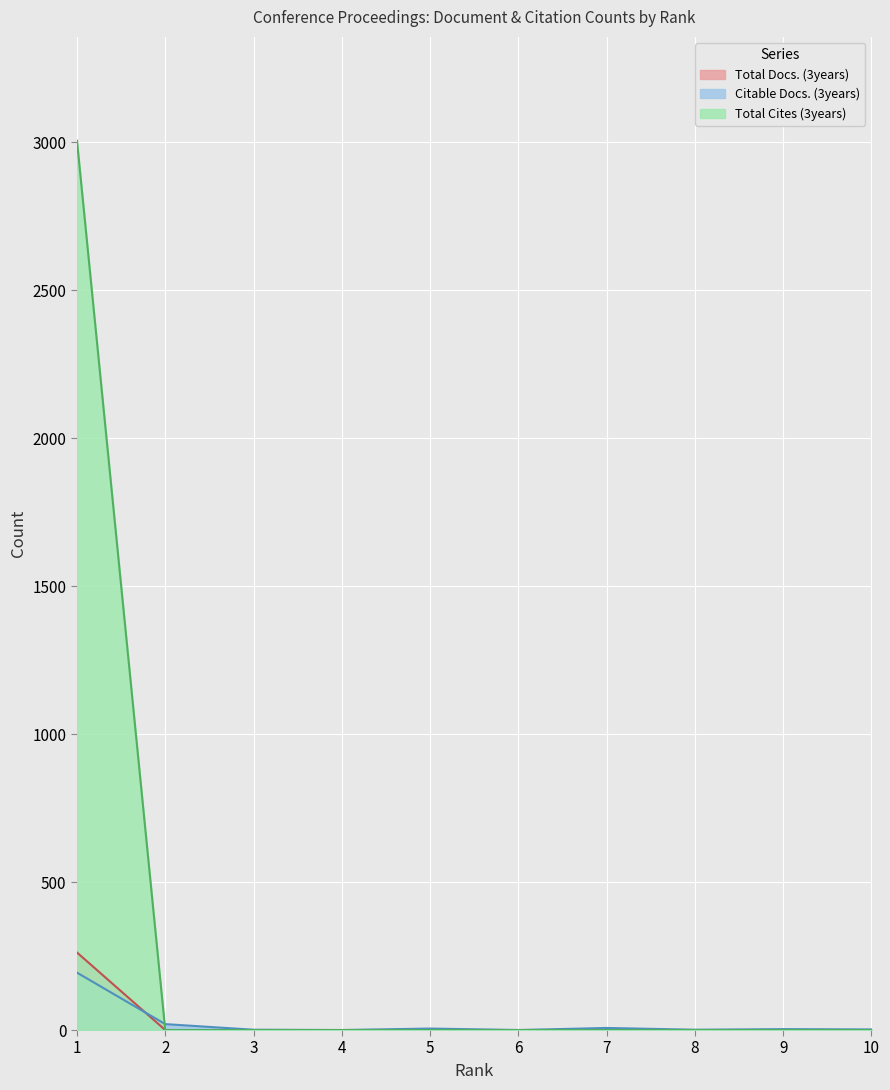

How many intersections are there between Total Docs. (3years) and Citable Docs. (3years)?

1